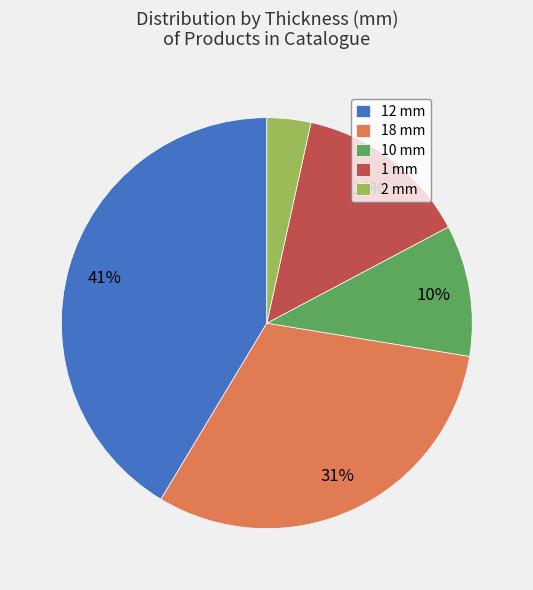

What percentage is the 10 mm slice, to the nearest percent?

10%